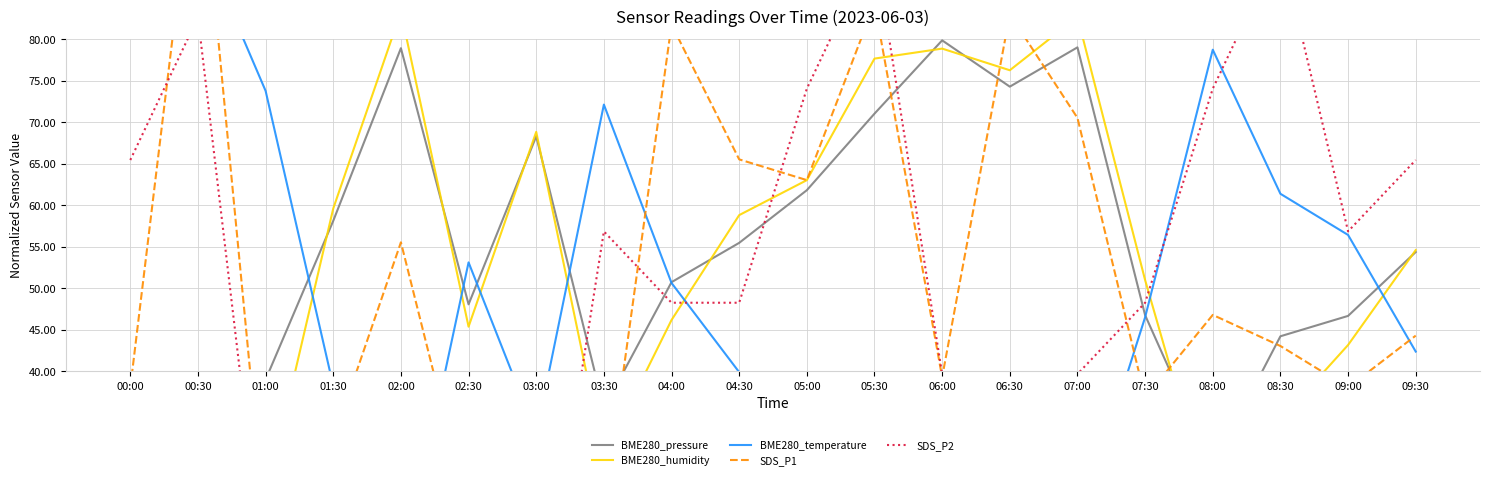

Between 05:30 and 01:00, which is larger?

05:30